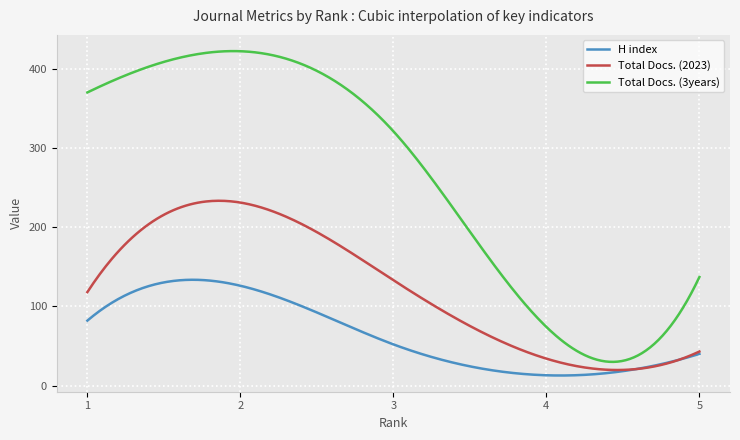

What is the highest value of the Total Docs. (3years) series?

422.2